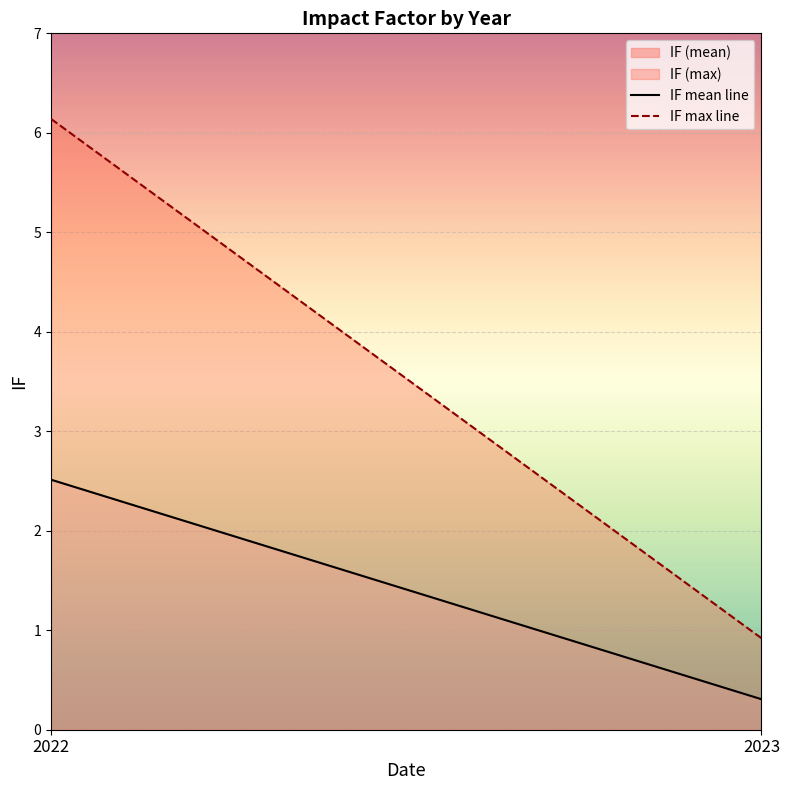

How many IF mean line values are between 0 and 2?

1